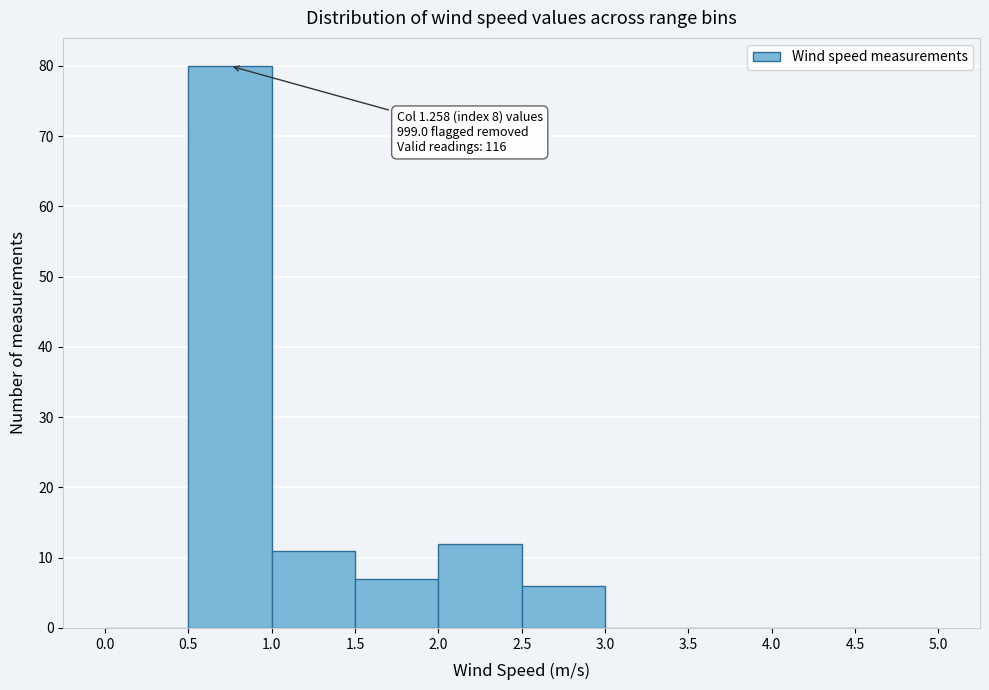

Which range on the x-axis has the tallest bar?

0.5 to 1.0